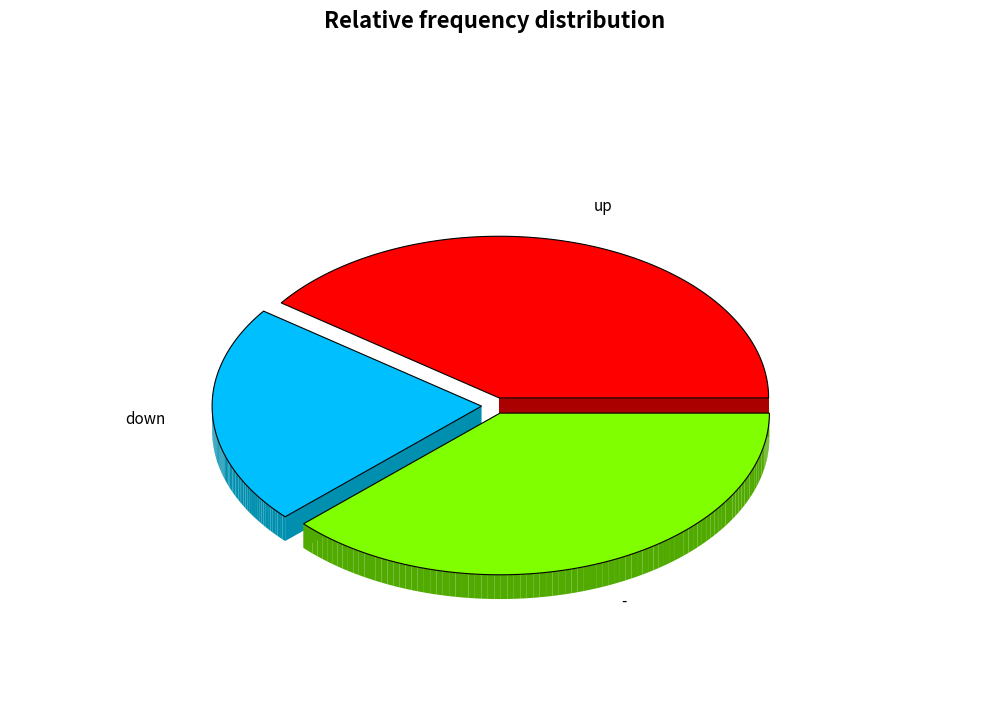

How many segments does this pie chart have?

3